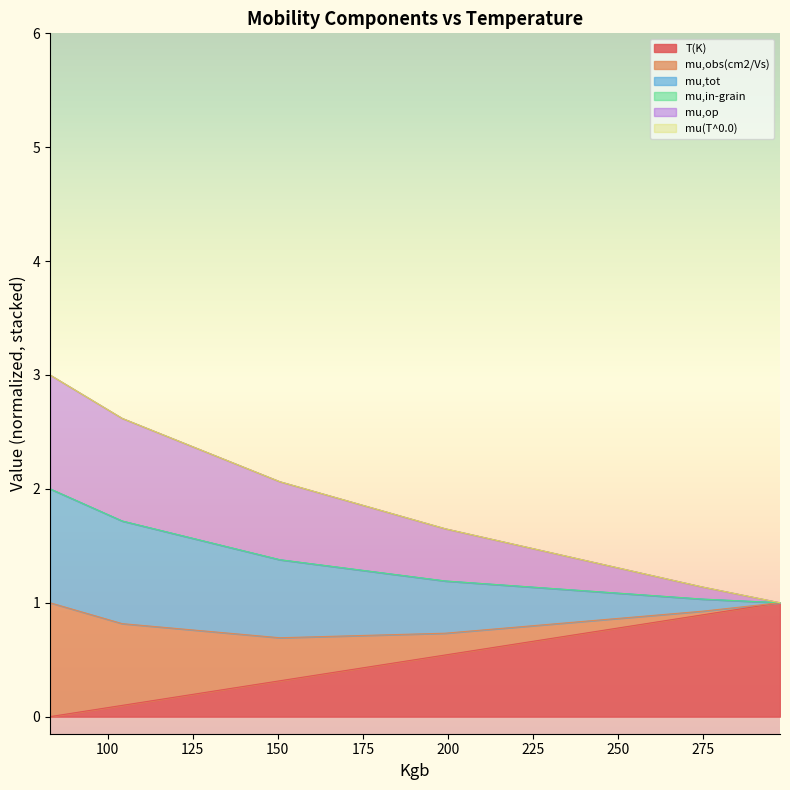

What is the average value of the T(K) series?

0.5